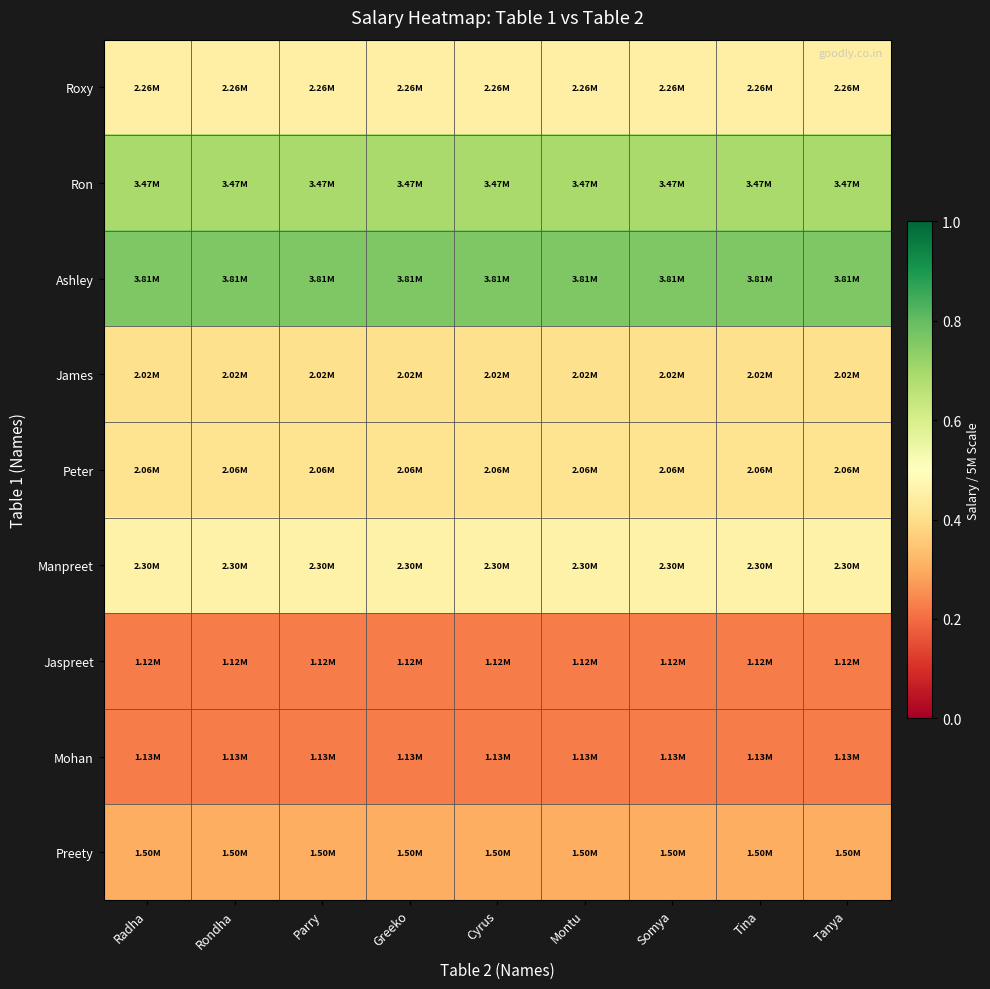

Which has a higher value, Parry or Montu?

Parry